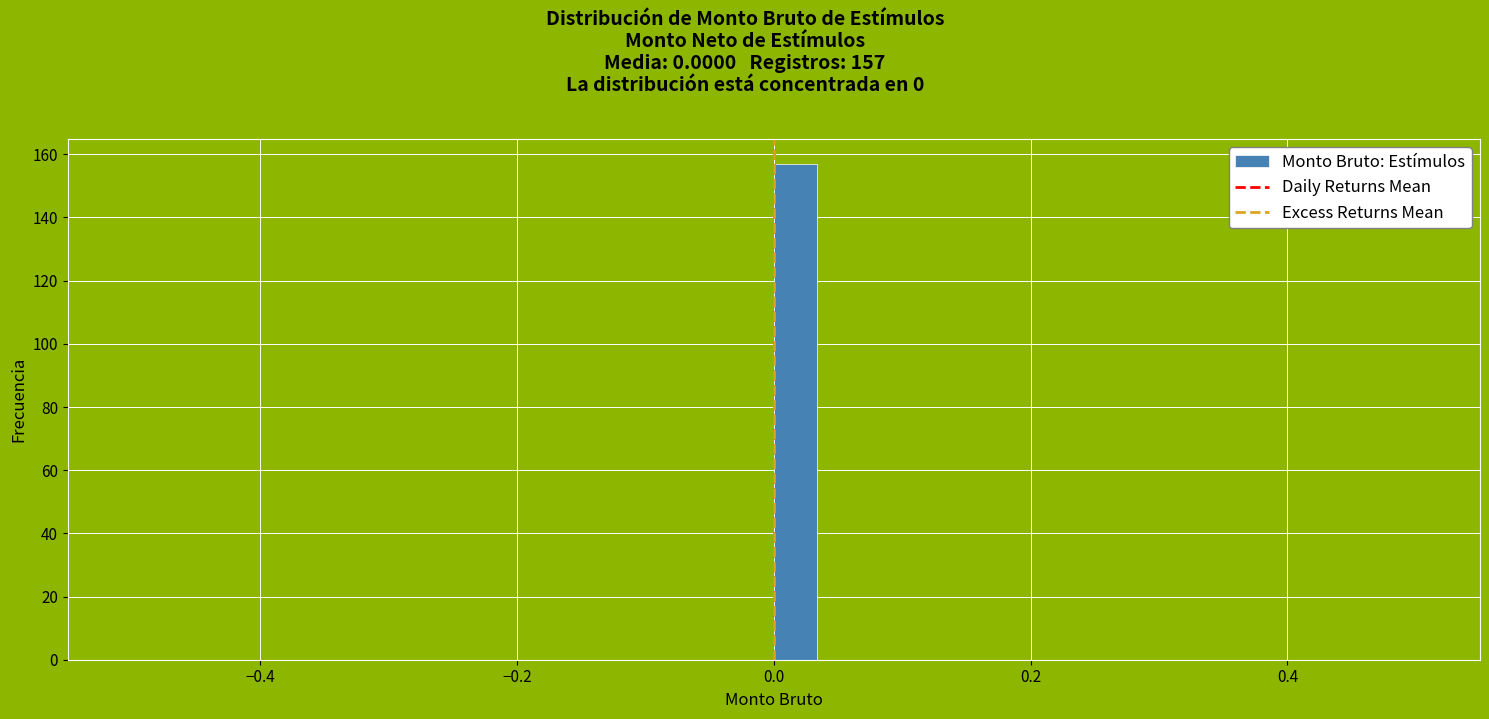

Read against the x-axis, roughly where is the centre of the tallest bar?

0.02